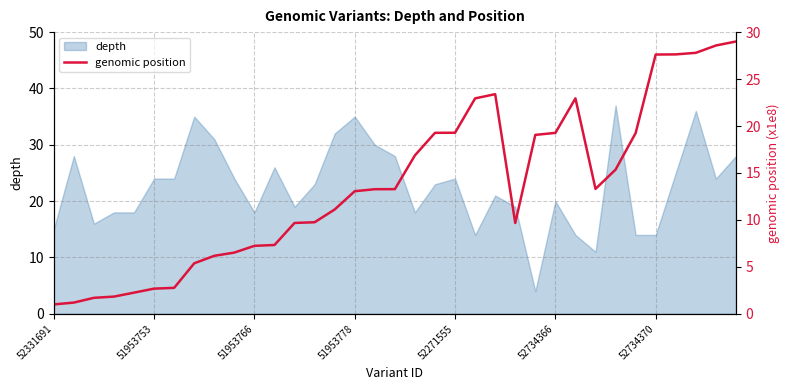

Which category has the highest value across all series?

34